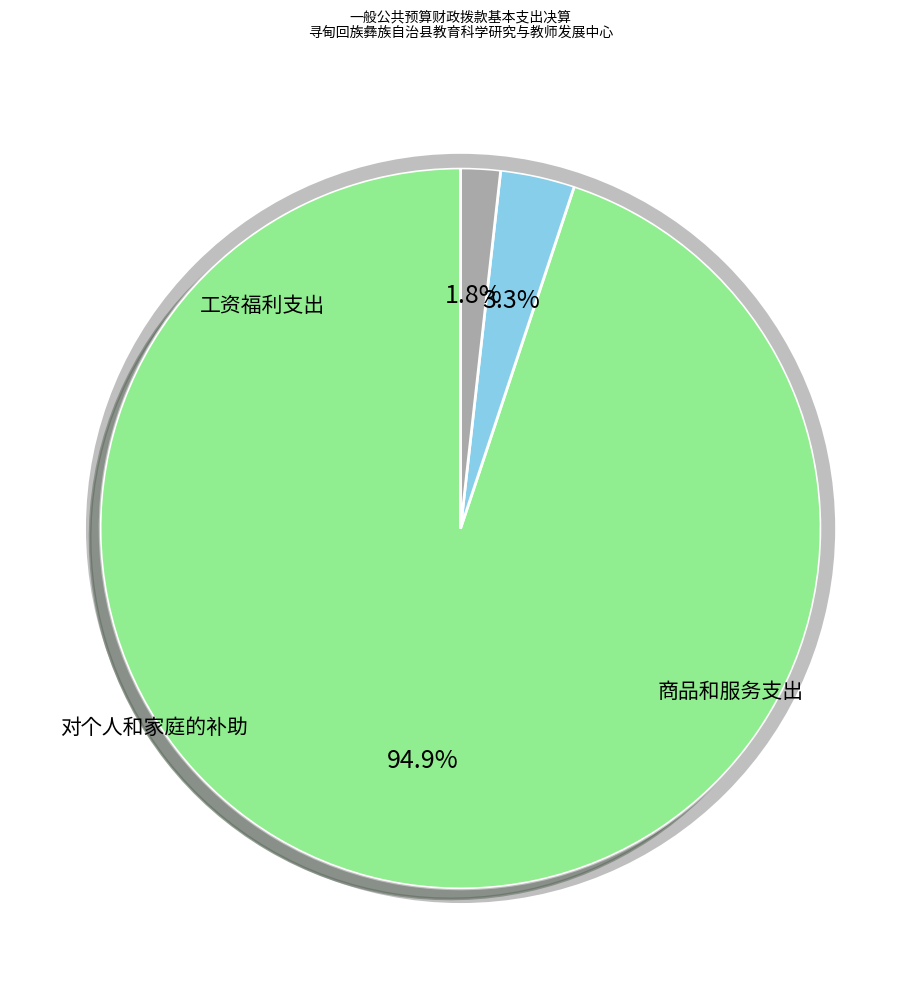

Is there any slice that represents more than half of the pie?

Yes